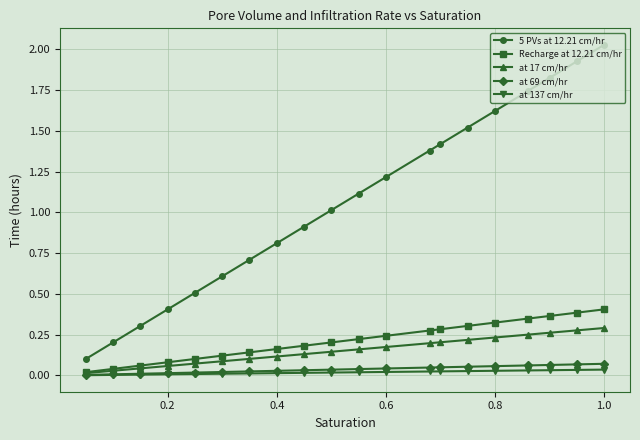

The value of at 17 cm/hr at 0.8 is 0.1. True or false?

False